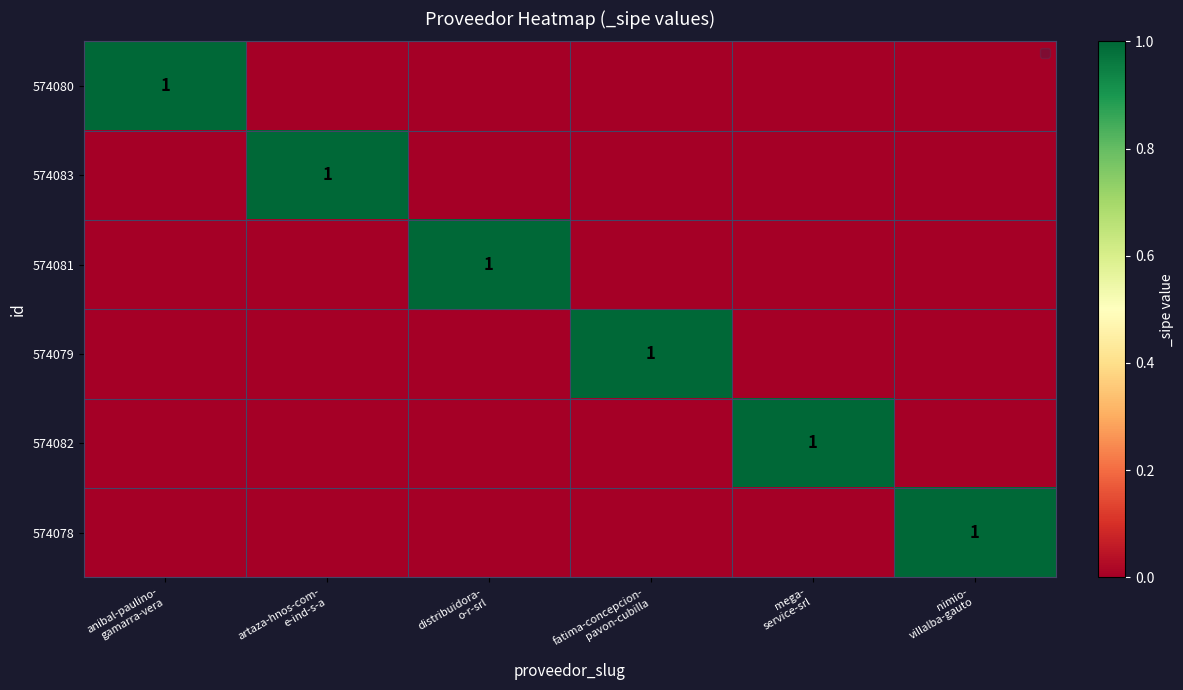

Between artaza-hnos-com- e-ind-s-a and distribuidora- o-r-srl, which series saw the biggest shift?

574083